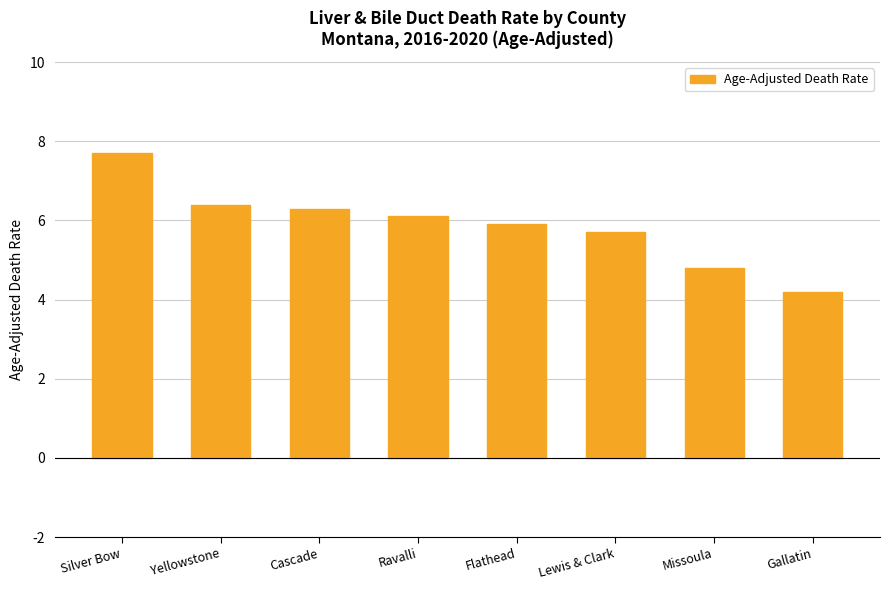

What is the average value?

5.9